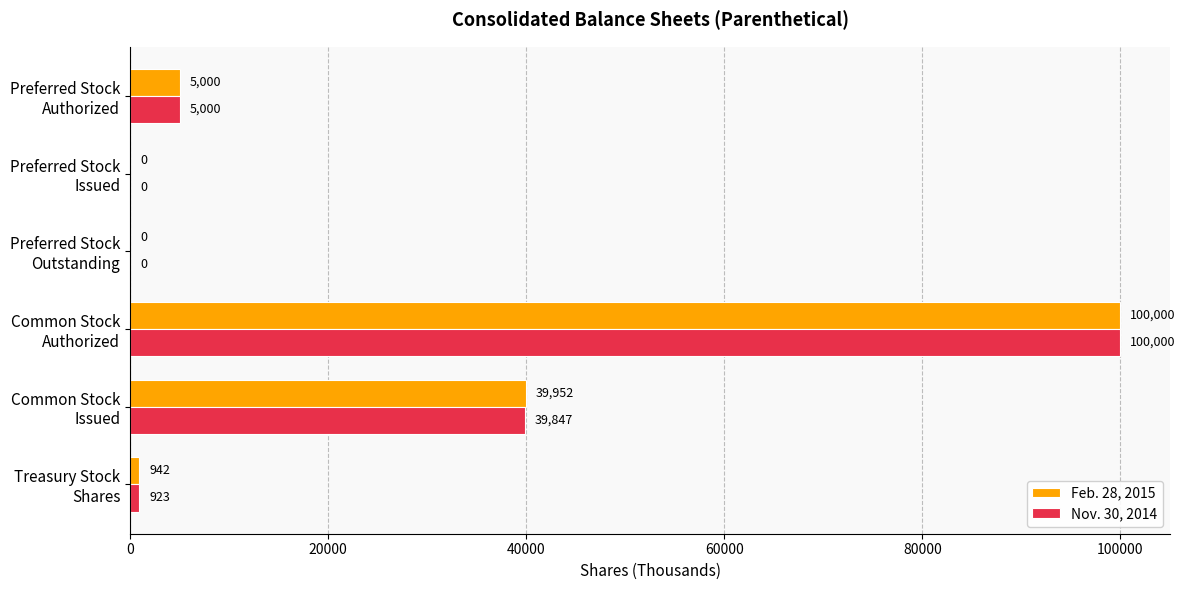

What is the maximum value for Feb. 28, 2015?

100000